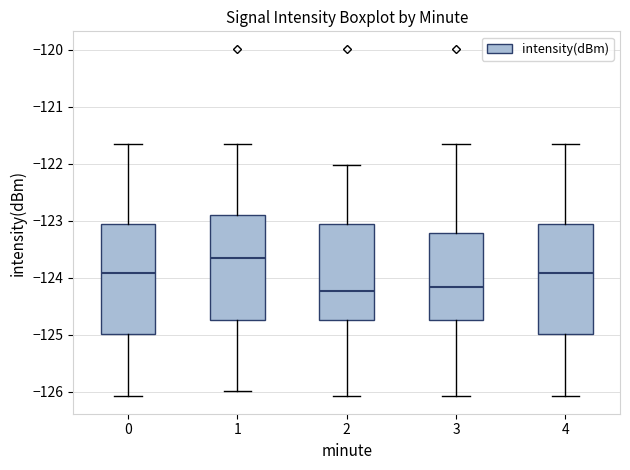

Where does the median line of the box at x = 1 sit on the y-axis? The values are not printed on the chart, so give them approximately, as read against the axis.

-123.7